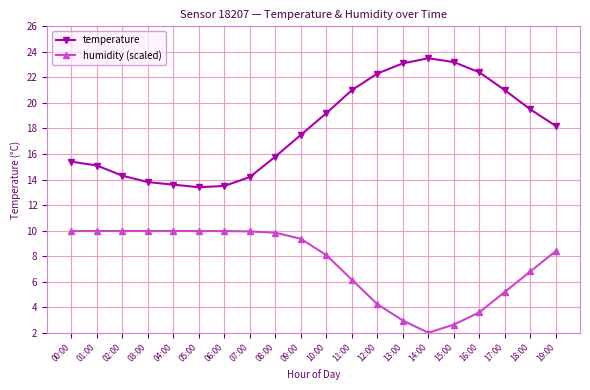

Which series has the widest spread of values?

temperature